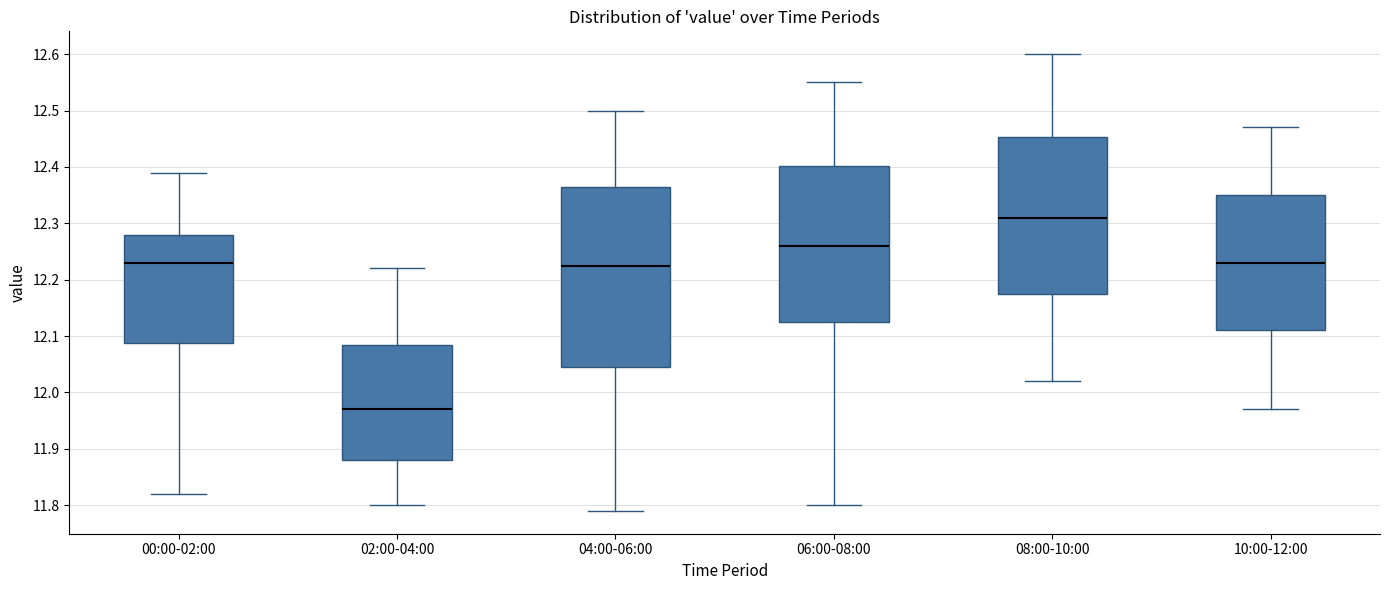

Reading left to right, transcribe this box plot: for each box, give where its median line is, the range the box spans, and where its two whiskers end, as read against the y-axis. The values are not printed on the chart, so give them approximately, as read against the axis.

00:00-02:00: median 12.23, box 12.09 to 12.28, whiskers 11.82 to 12.39
02:00-04:00: median 11.97, box 11.88 to 12.09, whiskers 11.80 to 12.22
04:00-06:00: median 12.23, box 12.05 to 12.37, whiskers 11.79 to 12.50
06:00-08:00: median 12.26, box 12.13 to 12.40, whiskers 11.80 to 12.55
08:00-10:00: median 12.31, box 12.18 to 12.45, whiskers 12.02 to 12.60
10:00-12:00: median 12.23, box 12.11 to 12.35, whiskers 11.97 to 12.47